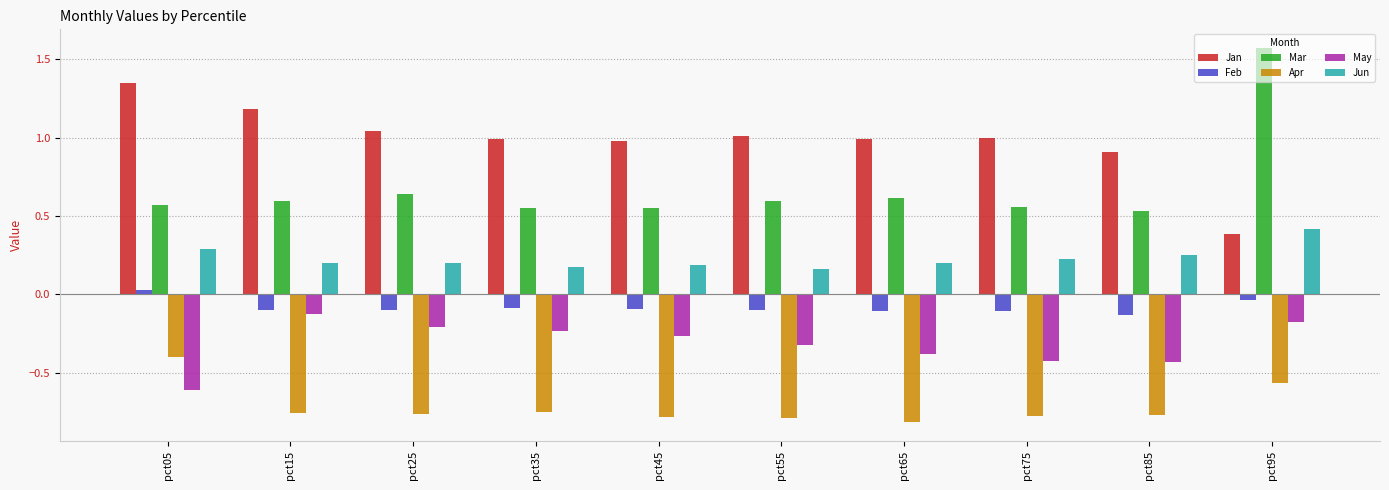

How many series are shown in this chart?

6